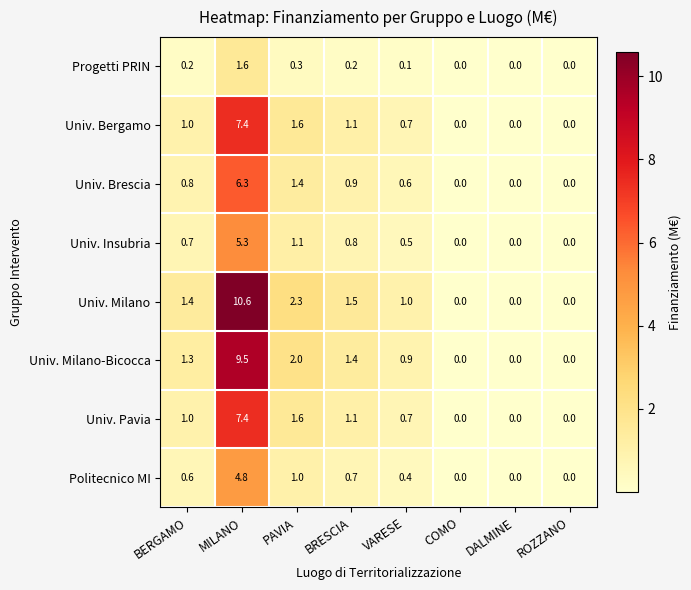

Which series has the widest spread of values?

Univ. Milano